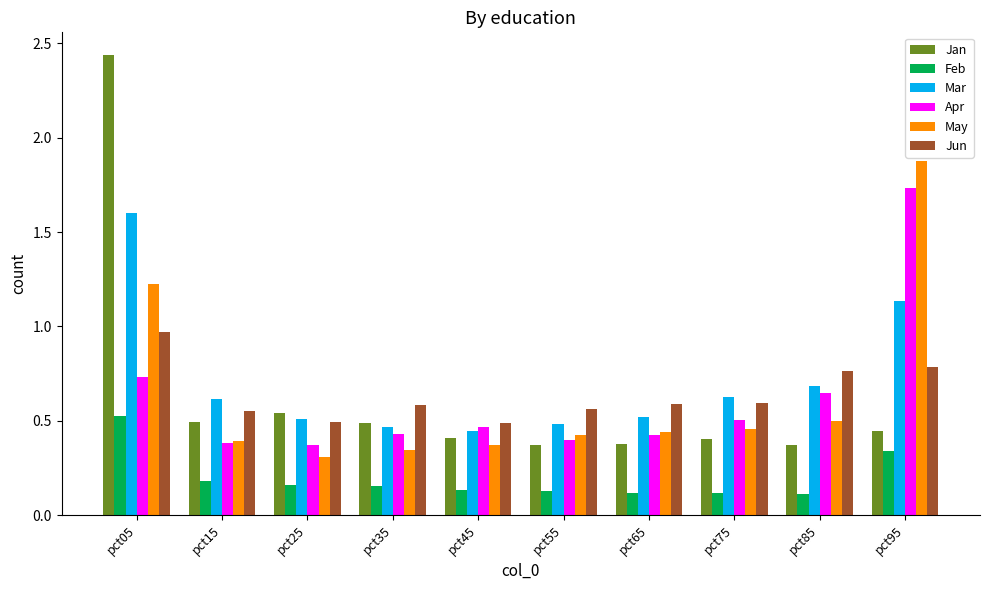

Rank the series by their maximum value, from lowest to highest.

Feb, Jun, Mar, Apr, May, Jan